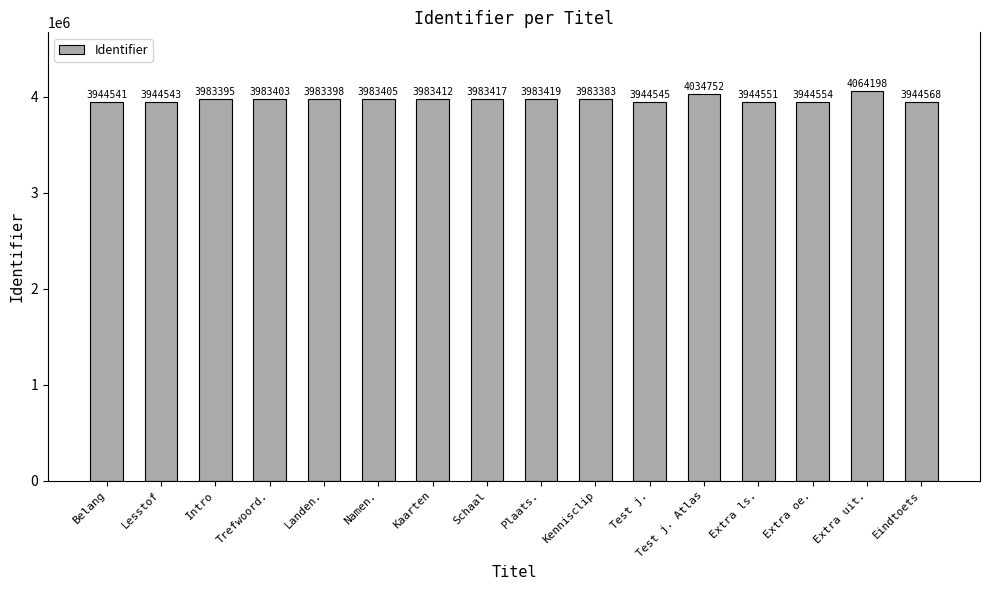

Rank the categories by value from highest to lowest.

Extra uit., Test j. Atlas, Plaats., Schaal, Kaarten, Namen., Trefwoord., Landen., Intro, Kennisclip, Eindtoets, Extra oe., Extra ls., Test j., Lesstof, Belang